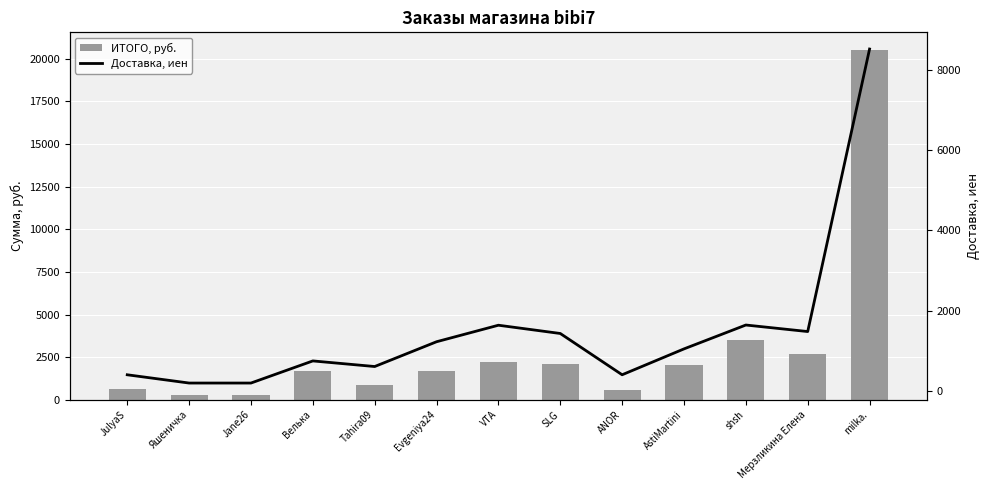

What position from the right is Tahira09?

9